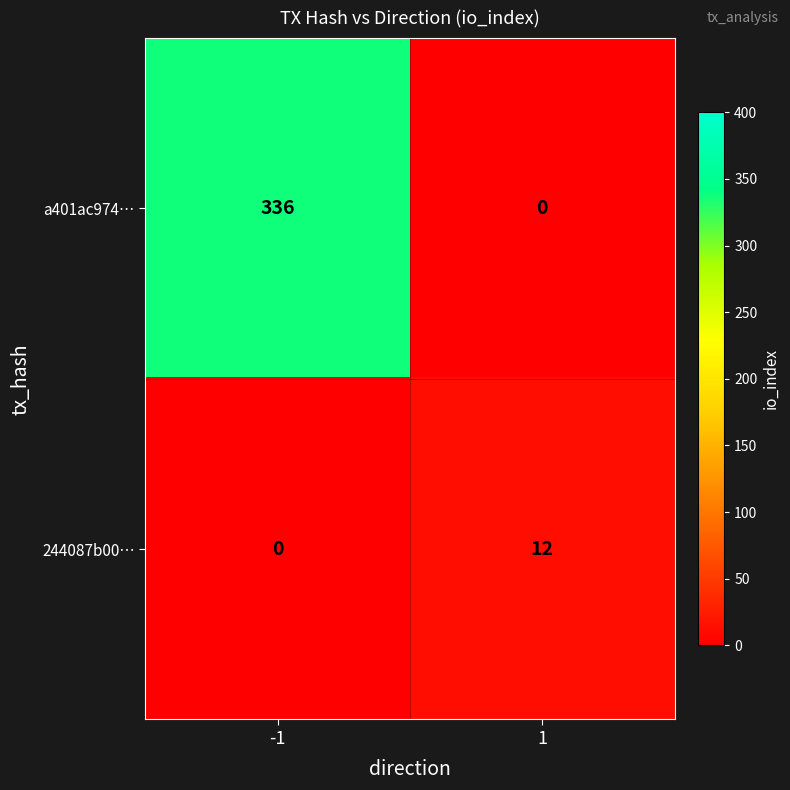

What is the sum of the a401ac974… values at -1 and 1?

336